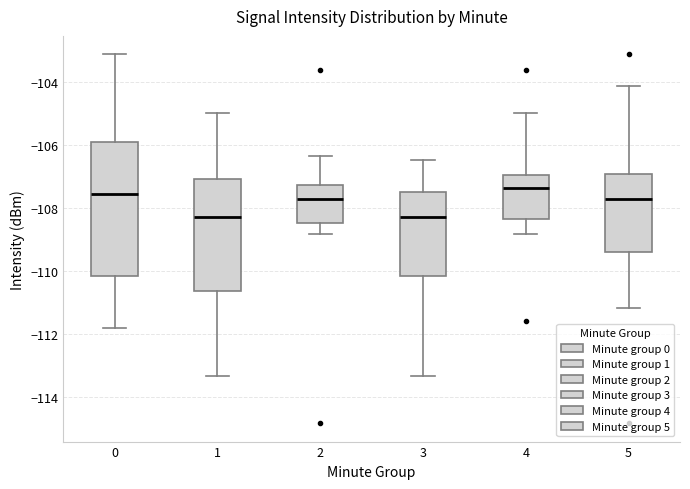

Reading left to right, read every box against the y-axis: the position of its median line, the range the box covers, and the ends of its whiskers. The values are not printed on the chart, so give them approximately, as read against the axis.

0: median -107.6, box -110.2 to -105.8, whiskers -111.8 to -103.2
1: median -108.2, box -110.6 to -107.0, whiskers -113.4 to -105.0
2: median -107.8, box -108.4 to -107.2, whiskers -108.8 to -106.4
3: median -108.2, box -110.2 to -107.4, whiskers -113.4 to -106.4
4: median -107.4, box -108.4 to -107.0, whiskers -108.8 to -105.0
5: median -107.8, box -109.4 to -107.0, whiskers -111.2 to -104.2